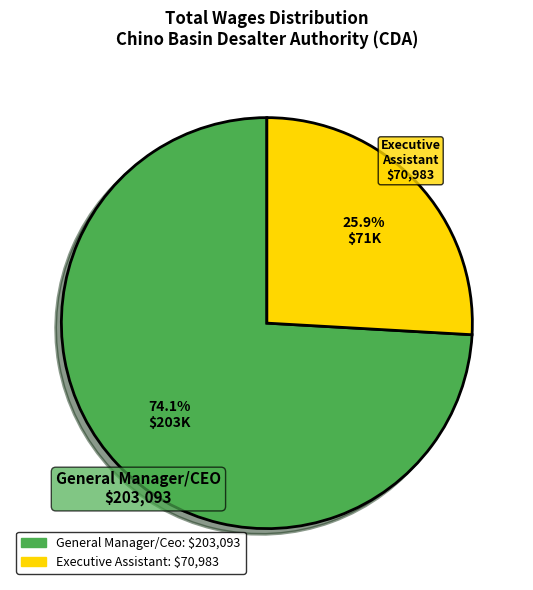

Does any single category account for the majority?

Yes